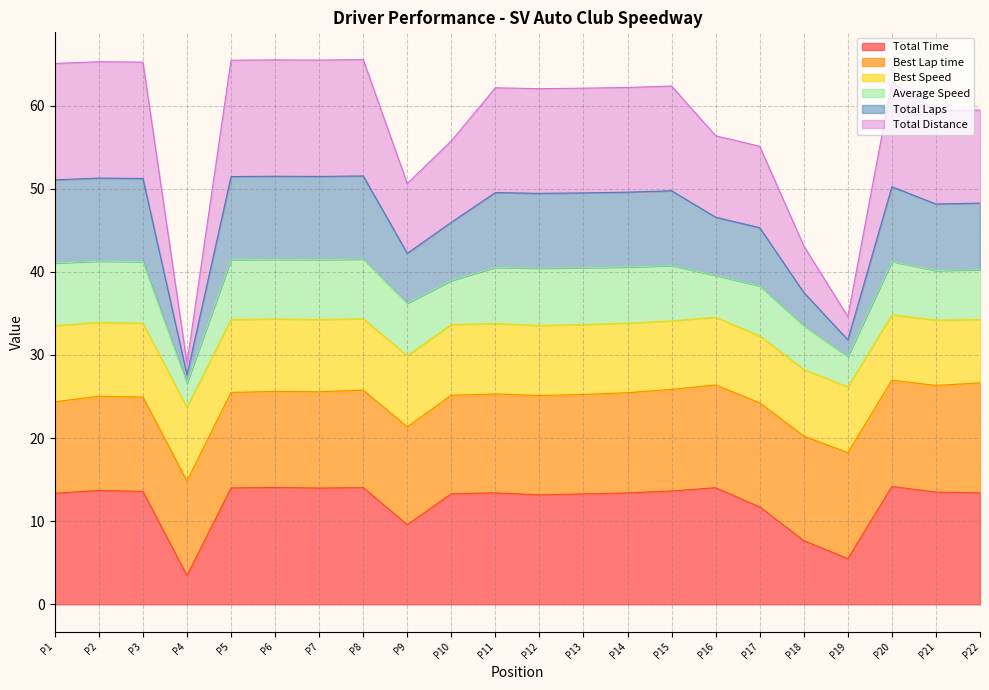

What is the highest value of the Total Time series?

14.2